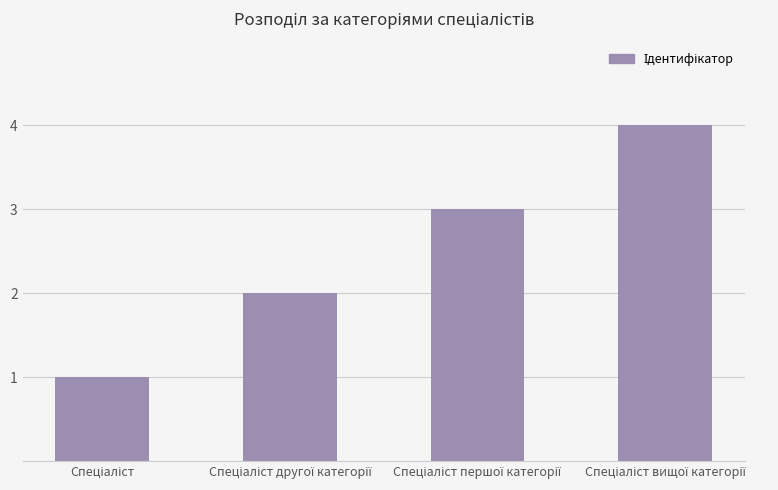

What is the sum of all values?

10